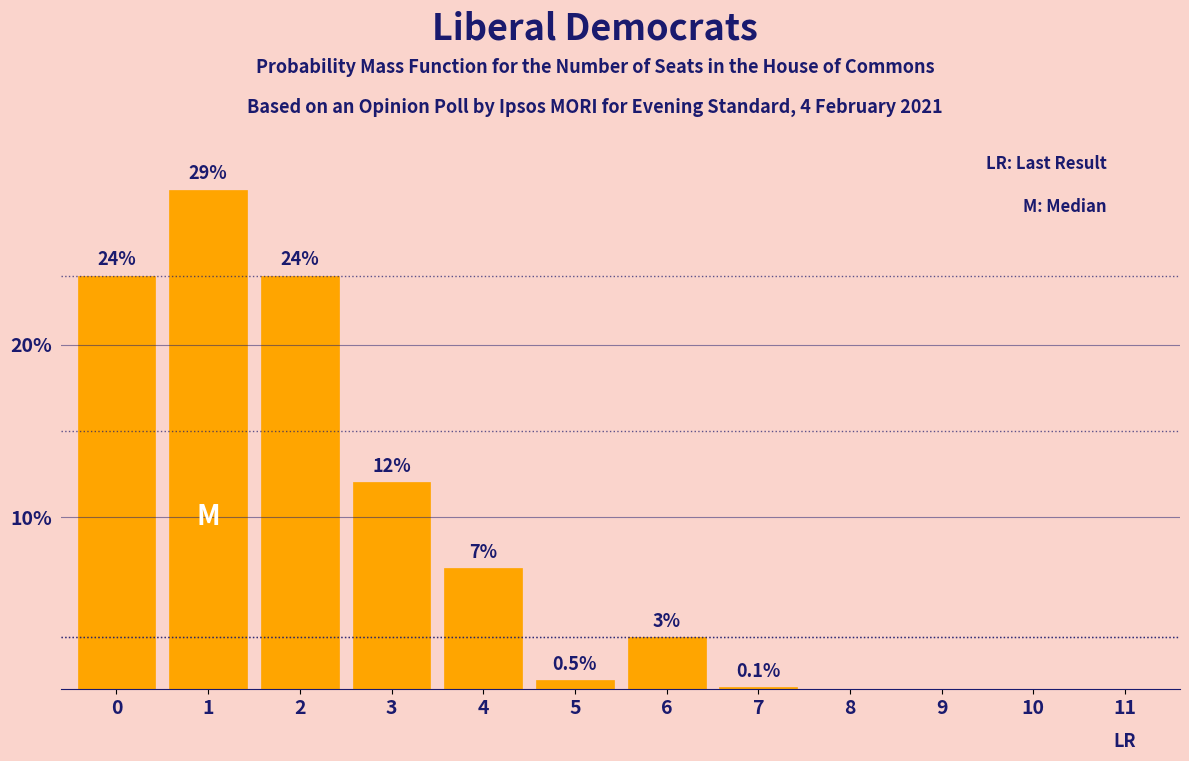

Reading left to right, list all the values displayed in this chart.

0=24.0	1=29.0	2=24.0	3=12.0	4=7.0	5=0.5	6=3.0	7=0.1	8=0.0	9=0.0	10=0.0	11=0.0